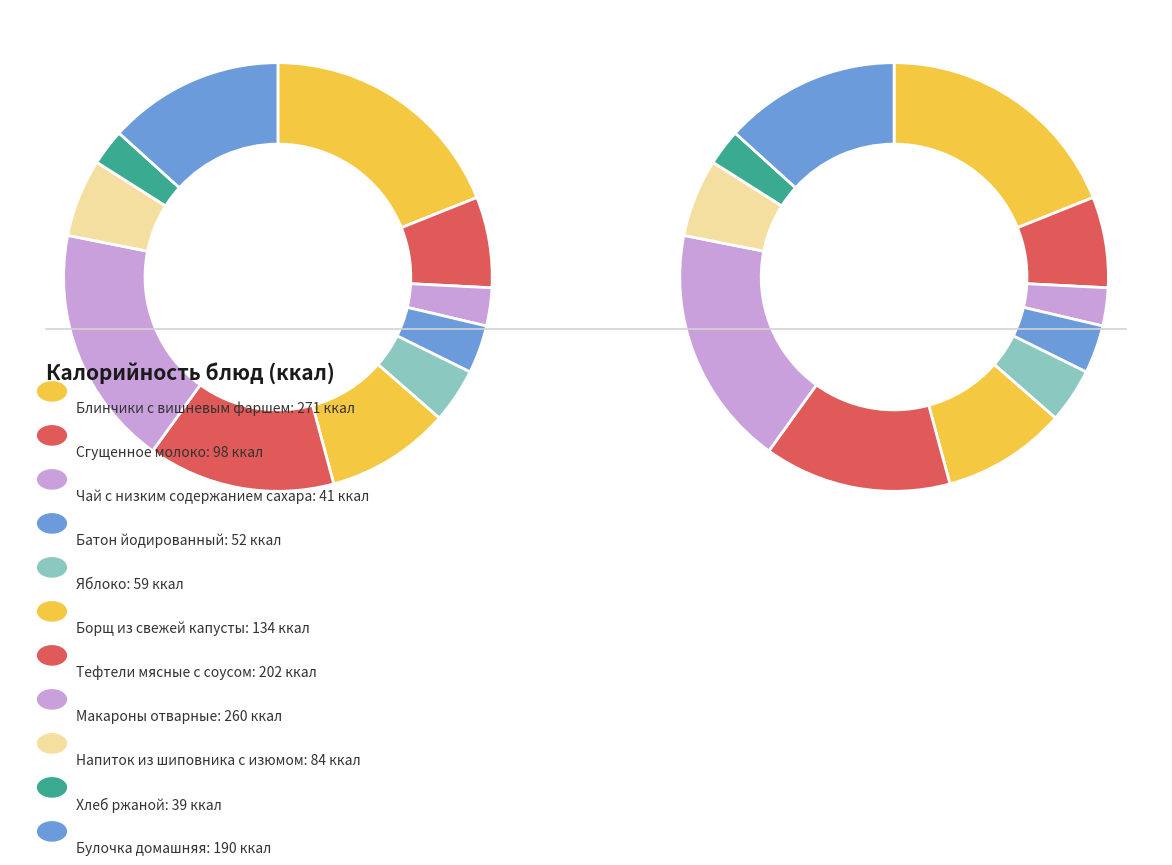

Which category has the biggest portion of the pie?

Блинчики с вишневым фаршем